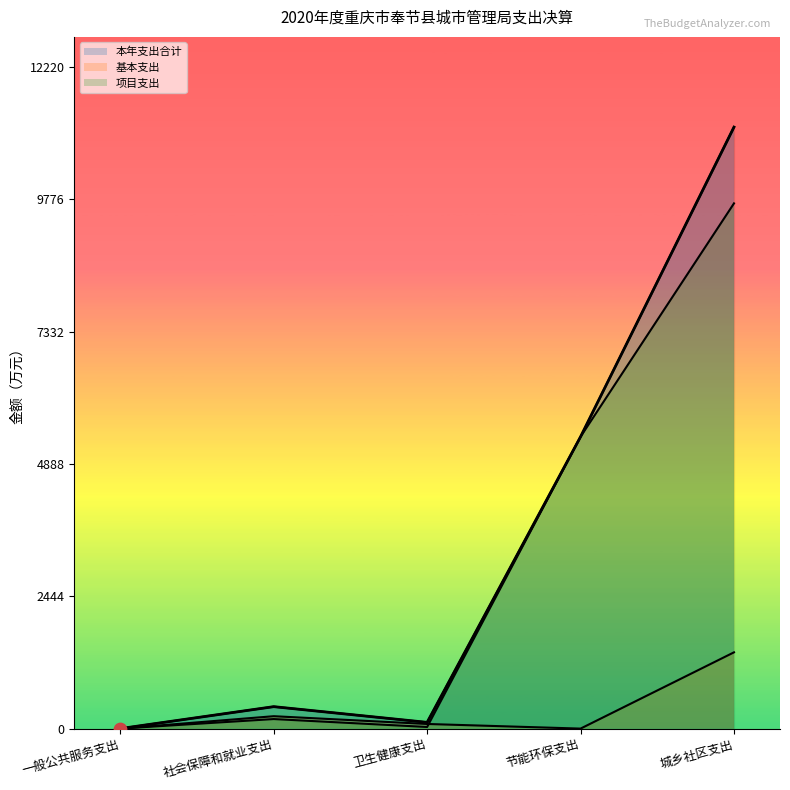

At how many categories does at least one series exceed 817?

2